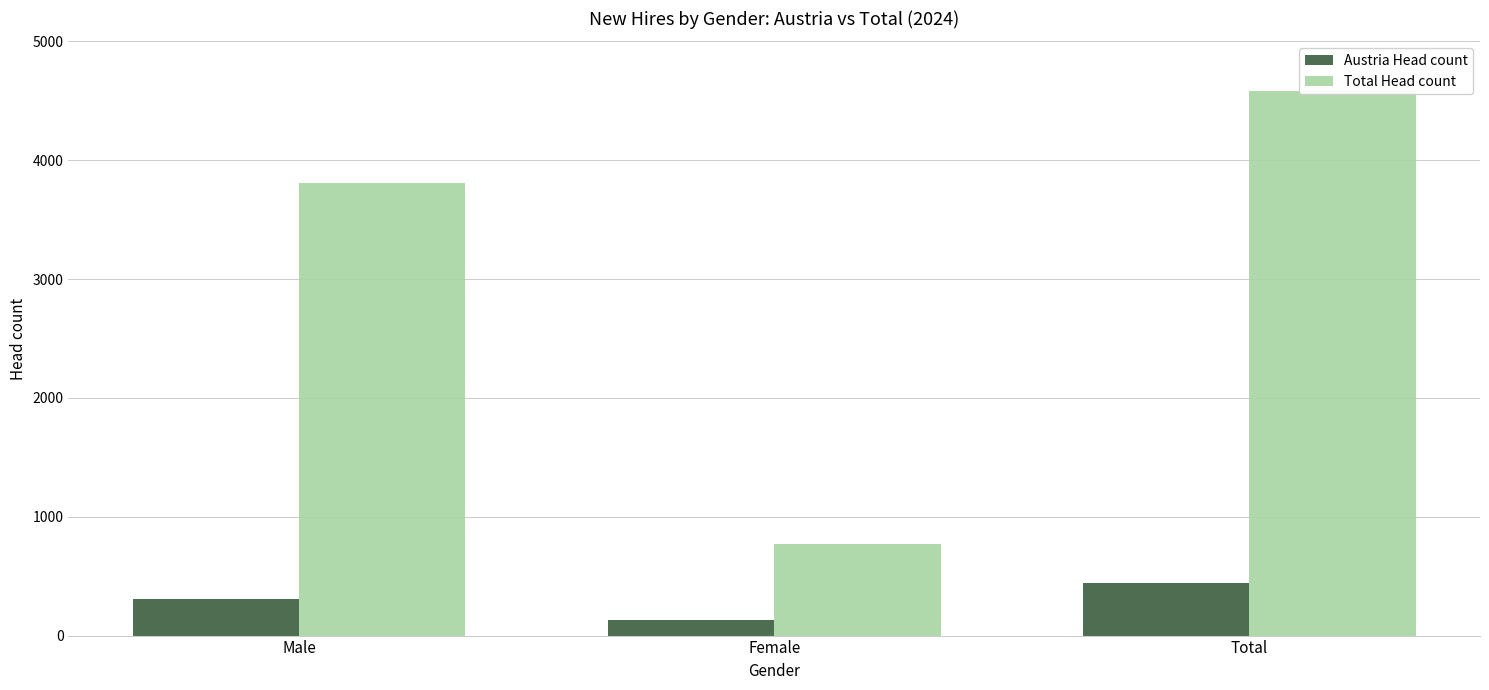

What is the difference between the second highest and minimum values in the Austria Head count series?

180